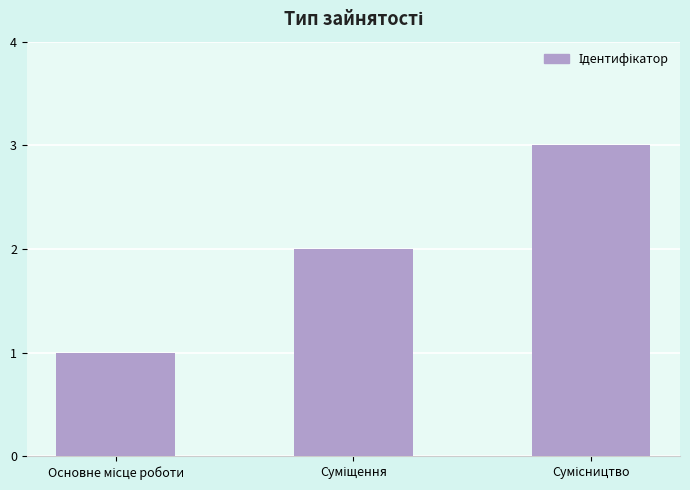

What is the sum of all values?

6